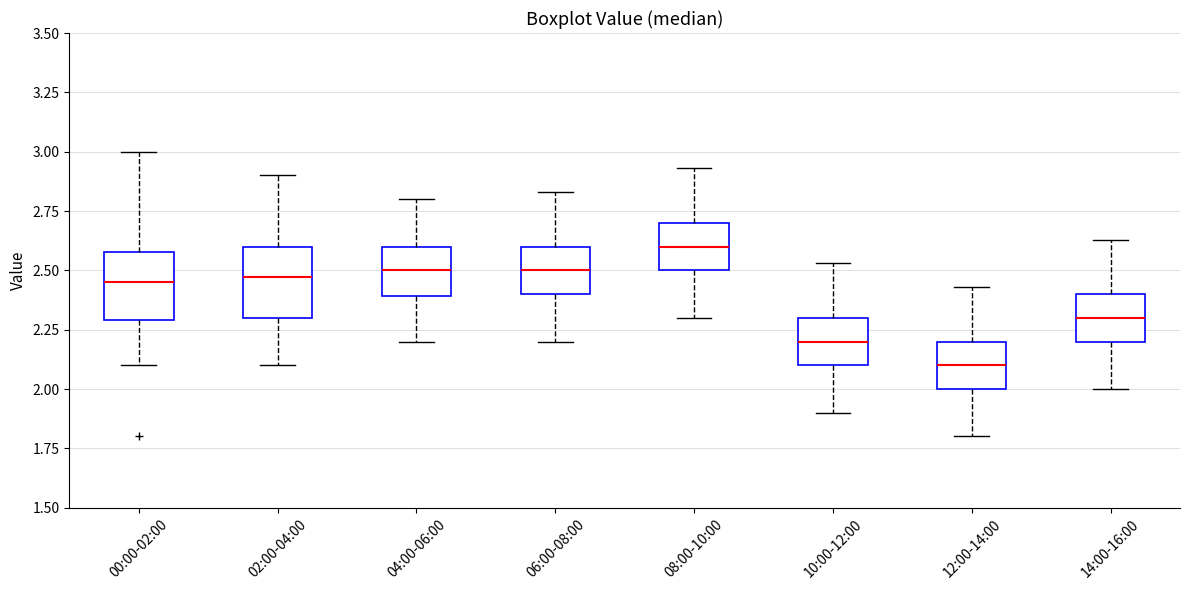

Where does the median line of the box for 06:00-08:00 sit on the y-axis? The values are not printed on the chart, so give them approximately, as read against the axis.

2.50